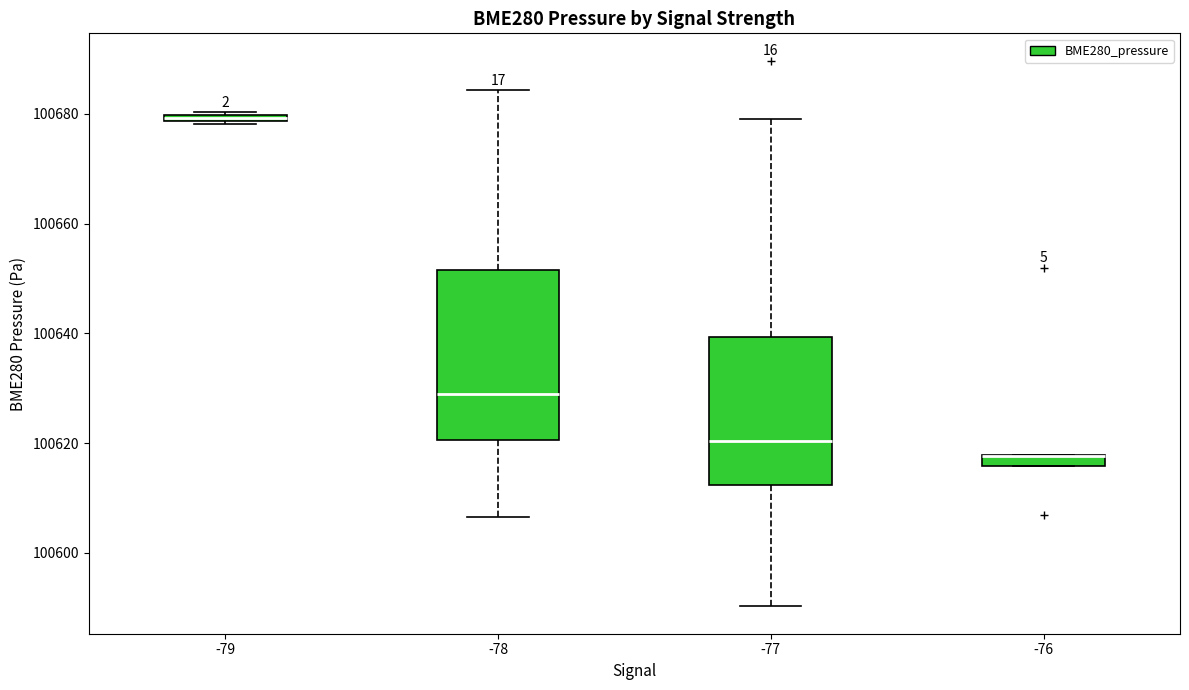

Where is the upper edge of the box at x = -78 on the y-axis? The values are not printed on the chart, so give them approximately, as read against the axis.

100652